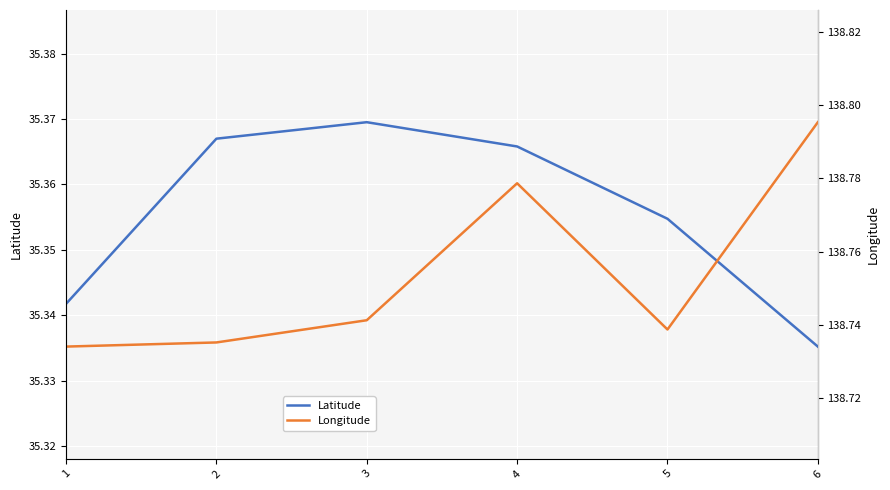

What is the spread (max minus min) of values at 6?

103.5